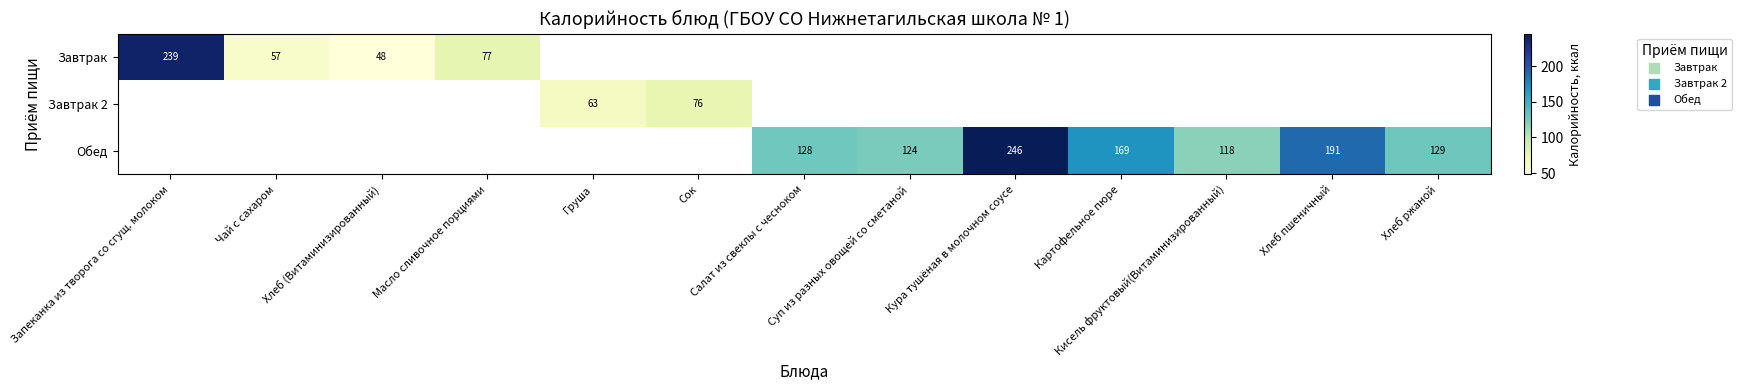

At how many categories does at least one series exceed 187?

3